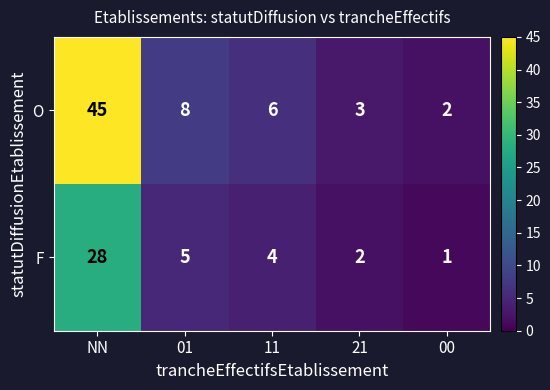

What is the sum of the O values at NN and 00?

47